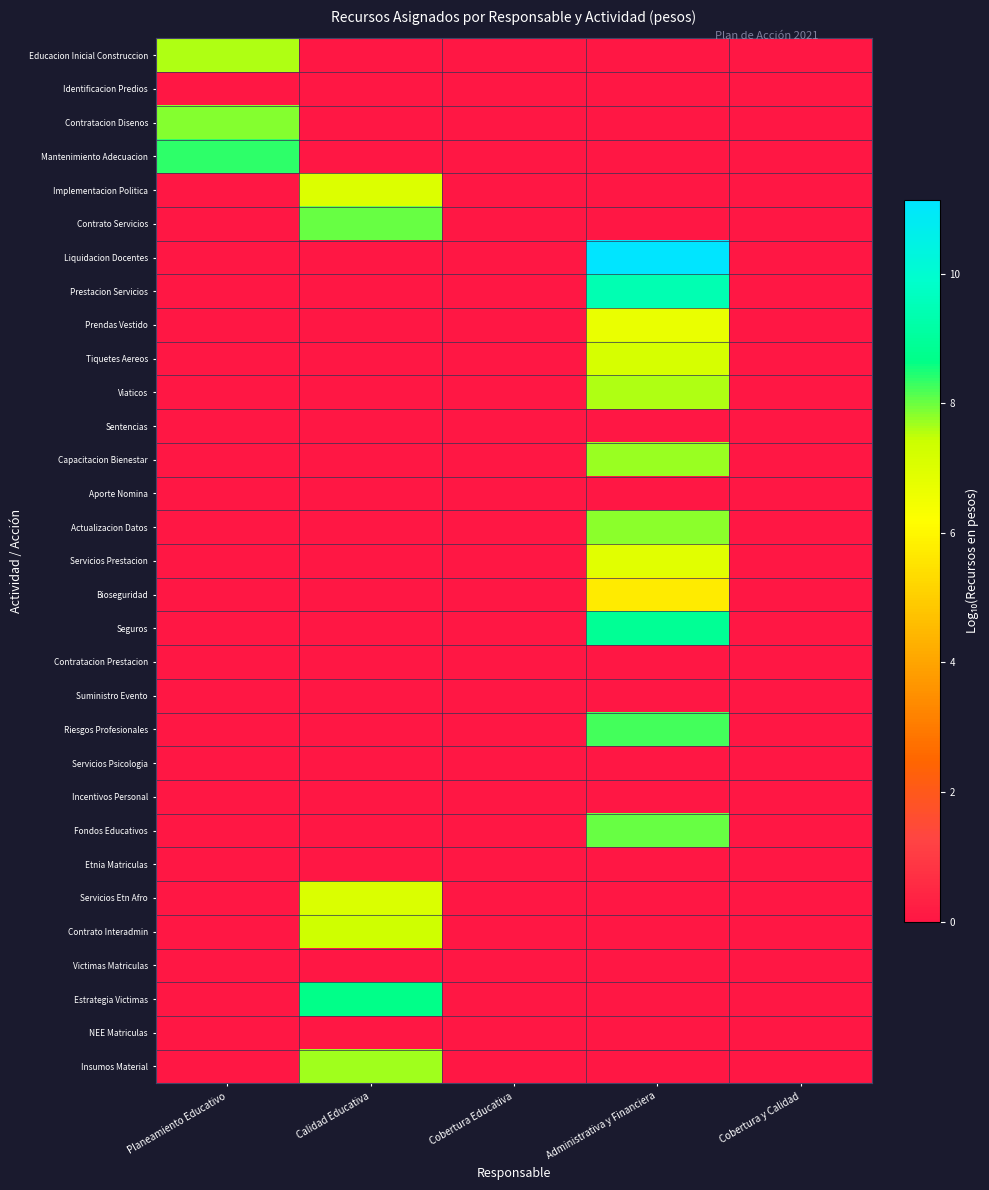

Reading right to left, what are all the values shown in this chart?

Educacion Inicial Construccion: Cobertura y Calidad=0.0	Administrativa y Financiera=0.0	Cobertura Educativa=0.0	Calidad Educativa=0.0	Planeamiento Educativo=7.6
Identificacion Predios: Cobertura y Calidad=0.0	Administrativa y Financiera=0.0	Cobertura Educativa=0.0	Calidad Educativa=0.0	Planeamiento Educativo=0.0
Contratacion Disenos: Cobertura y Calidad=0.0	Administrativa y Financiera=0.0	Cobertura Educativa=0.0	Calidad Educativa=0.0	Planeamiento Educativo=7.9
Mantenimiento Adecuacion: Cobertura y Calidad=0.0	Administrativa y Financiera=0.0	Cobertura Educativa=0.0	Calidad Educativa=0.0	Planeamiento Educativo=8.4
Implementacion Politica: Cobertura y Calidad=0.0	Administrativa y Financiera=0.0	Cobertura Educativa=0.0	Calidad Educativa=7.0	Planeamiento Educativo=0.0
Contrato Servicios: Cobertura y Calidad=0.0	Administrativa y Financiera=0.0	Cobertura Educativa=0.0	Calidad Educativa=8.0	Planeamiento Educativo=0.0
Liquidacion Docentes: Cobertura y Calidad=0.0	Administrativa y Financiera=11.1	Cobertura Educativa=0.0	Calidad Educativa=0.0	Planeamiento Educativo=0.0
Prestacion Servicios: Cobertura y Calidad=0.0	Administrativa y Financiera=9.4	Cobertura Educativa=0.0	Calidad Educativa=0.0	Planeamiento Educativo=0.0
Prendas Vestido: Cobertura y Calidad=0.0	Administrativa y Financiera=6.7	Cobertura Educativa=0.0	Calidad Educativa=0.0	Planeamiento Educativo=0.0
Tiquetes Aereos: Cobertura y Calidad=0.0	Administrativa y Financiera=7.2	Cobertura Educativa=0.0	Calidad Educativa=0.0	Planeamiento Educativo=0.0
Viaticos: Cobertura y Calidad=0.0	Administrativa y Financiera=7.6	Cobertura Educativa=0.0	Calidad Educativa=0.0	Planeamiento Educativo=0.0
Sentencias: Cobertura y Calidad=0.0	Administrativa y Financiera=0.0	Cobertura Educativa=0.0	Calidad Educativa=0.0	Planeamiento Educativo=0.0
Capacitacion Bienestar: Cobertura y Calidad=0.0	Administrativa y Financiera=7.7	Cobertura Educativa=0.0	Calidad Educativa=0.0	Planeamiento Educativo=0.0
Aporte Nomina: Cobertura y Calidad=0.0	Administrativa y Financiera=0.0	Cobertura Educativa=0.0	Calidad Educativa=0.0	Planeamiento Educativo=0.0
Actualizacion Datos: Cobertura y Calidad=0.0	Administrativa y Financiera=7.8	Cobertura Educativa=0.0	Calidad Educativa=0.0	Planeamiento Educativo=0.0
Servicios Prestacion: Cobertura y Calidad=0.0	Administrativa y Financiera=6.9	Cobertura Educativa=0.0	Calidad Educativa=0.0	Planeamiento Educativo=0.0
Bioseguridad: Cobertura y Calidad=0.0	Administrativa y Financiera=5.7	Cobertura Educativa=0.0	Calidad Educativa=0.0	Planeamiento Educativo=0.0
Seguros: Cobertura y Calidad=0.0	Administrativa y Financiera=8.9	Cobertura Educativa=0.0	Calidad Educativa=0.0	Planeamiento Educativo=0.0
Contratacion Prestacion: Cobertura y Calidad=0.0	Administrativa y Financiera=0.0	Cobertura Educativa=0.0	Calidad Educativa=0.0	Planeamiento Educativo=0.0
Suministro Evento: Cobertura y Calidad=0.0	Administrativa y Financiera=0.0	Cobertura Educativa=0.0	Calidad Educativa=0.0	Planeamiento Educativo=0.0
Riesgos Profesionales: Cobertura y Calidad=0.0	Administrativa y Financiera=8.2	Cobertura Educativa=0.0	Calidad Educativa=0.0	Planeamiento Educativo=0.0
Servicios Psicologia: Cobertura y Calidad=0.0	Administrativa y Financiera=0.0	Cobertura Educativa=0.0	Calidad Educativa=0.0	Planeamiento Educativo=0.0
Incentivos Personal: Cobertura y Calidad=0.0	Administrativa y Financiera=0.0	Cobertura Educativa=0.0	Calidad Educativa=0.0	Planeamiento Educativo=0.0
Fondos Educativos: Cobertura y Calidad=0.0	Administrativa y Financiera=8.0	Cobertura Educativa=0.0	Calidad Educativa=0.0	Planeamiento Educativo=0.0
Etnia Matriculas: Cobertura y Calidad=0.0	Administrativa y Financiera=0.0	Cobertura Educativa=0.0	Calidad Educativa=0.0	Planeamiento Educativo=0.0
Servicios Etn Afro: Cobertura y Calidad=0.0	Administrativa y Financiera=0.0	Cobertura Educativa=0.0	Calidad Educativa=7.1	Planeamiento Educativo=0.0
Contrato Interadmin: Cobertura y Calidad=0.0	Administrativa y Financiera=0.0	Cobertura Educativa=0.0	Calidad Educativa=7.3	Planeamiento Educativo=0.0
Victimas Matriculas: Cobertura y Calidad=0.0	Administrativa y Financiera=0.0	Cobertura Educativa=0.0	Calidad Educativa=0.0	Planeamiento Educativo=0.0
Estrategia Victimas: Cobertura y Calidad=0.0	Administrativa y Financiera=0.0	Cobertura Educativa=0.0	Calidad Educativa=8.7	Planeamiento Educativo=0.0
NEE Matriculas: Cobertura y Calidad=0.0	Administrativa y Financiera=0.0	Cobertura Educativa=0.0	Calidad Educativa=0.0	Planeamiento Educativo=0.0
Insumos Material: Cobertura y Calidad=0.0	Administrativa y Financiera=0.0	Cobertura Educativa=0.0	Calidad Educativa=7.7	Planeamiento Educativo=0.0